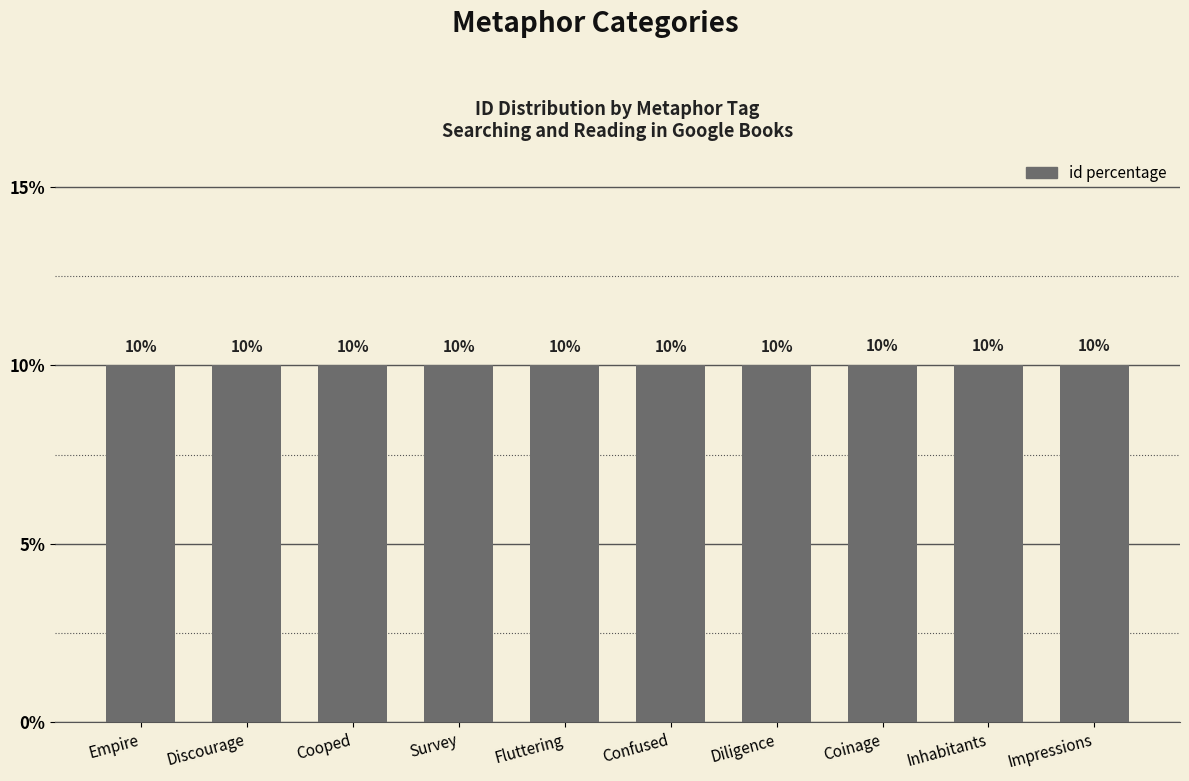

What is the smallest value displayed?

10.0